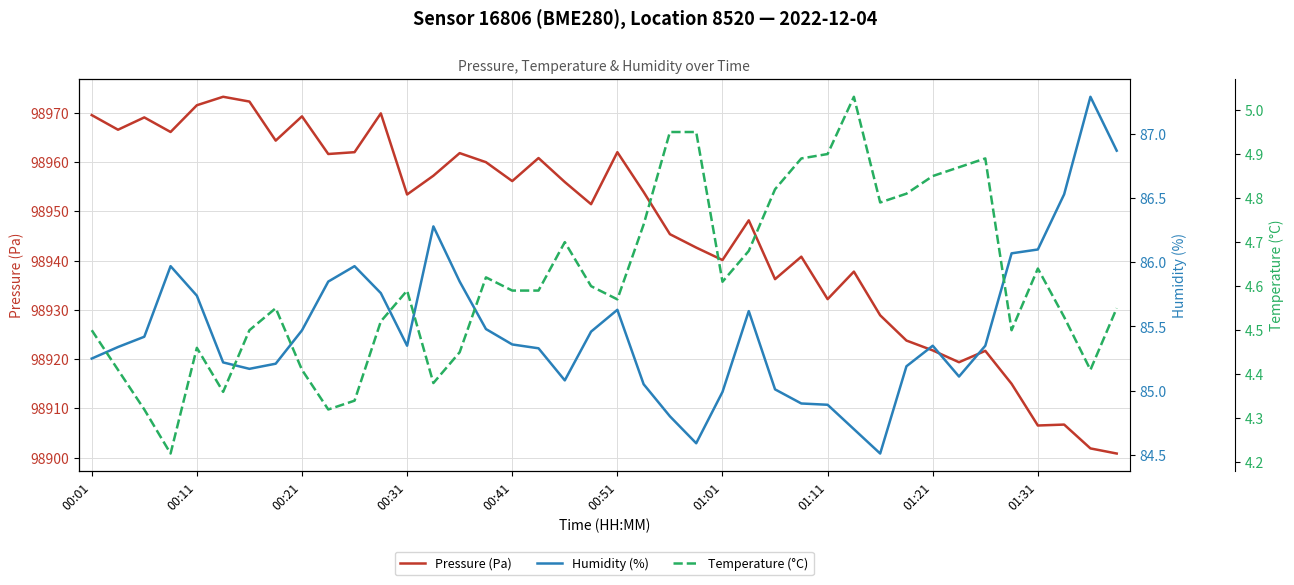

True or false: Humidity (%) and Pressure (Pa) cross at least once.

False